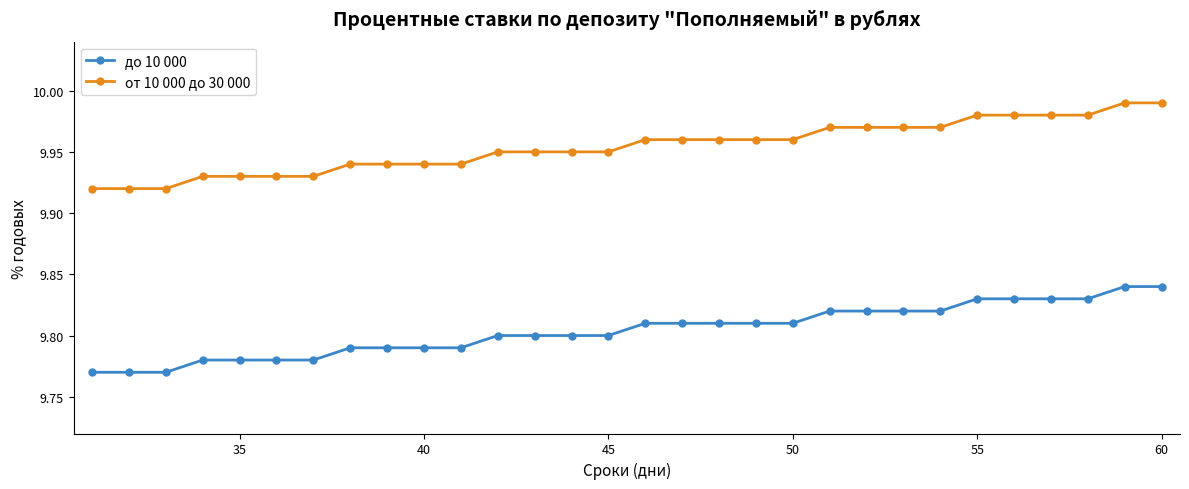

At how many categories does at least one series exceed 9?

30